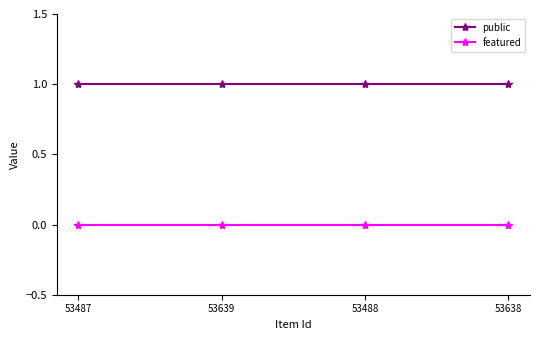

True or false: public and featured cross at least once.

False